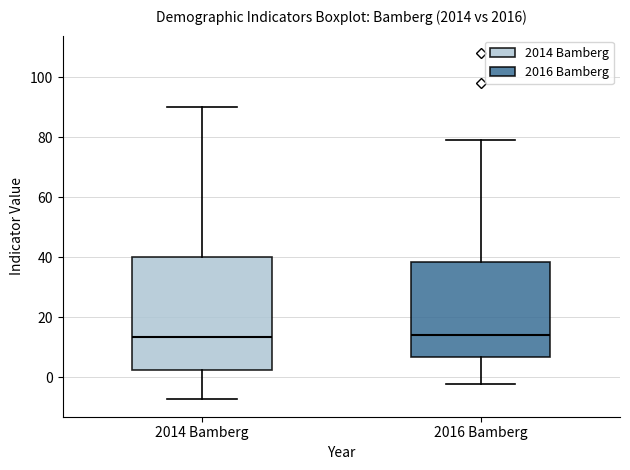

Where does the upper whisker of the box for 2014 Bamberg end on the y-axis? The values are not printed on the chart, so give them approximately, as read against the axis.

90